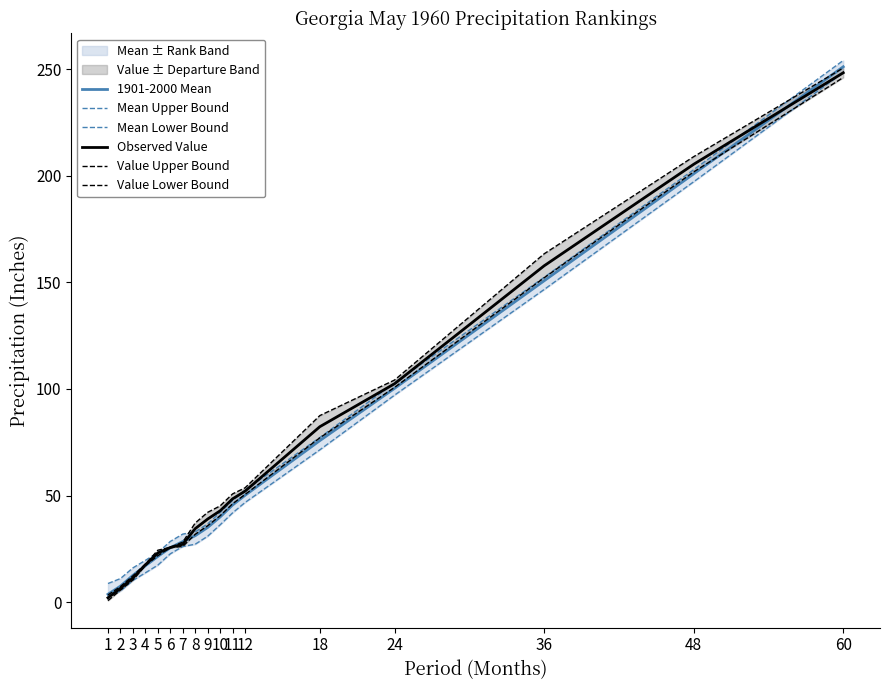

True or false: Mean Lower Bound and 1901-2000 Mean intersect in this chart.

False